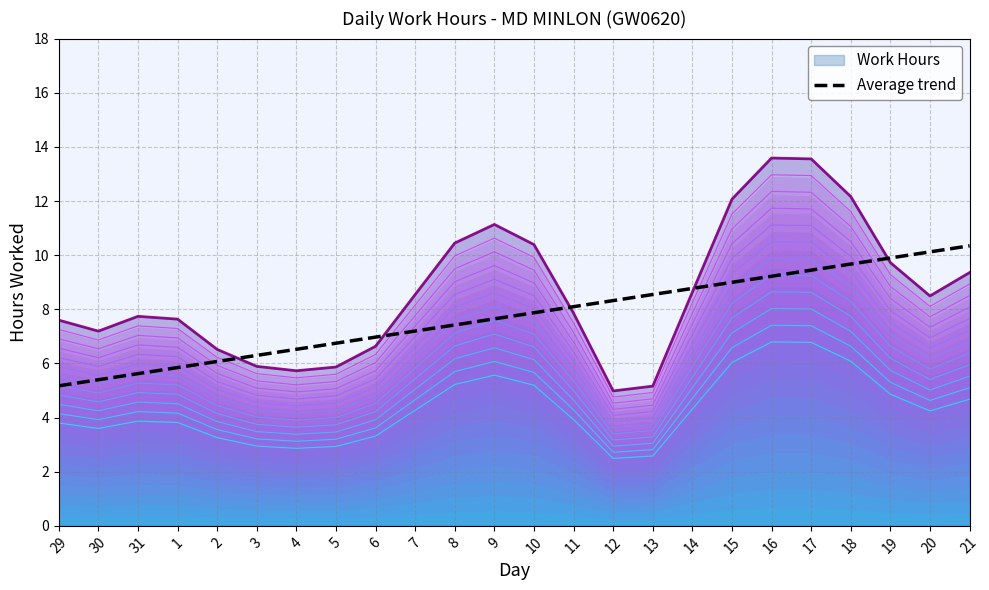

What is the label of the 20th point from the left?

17